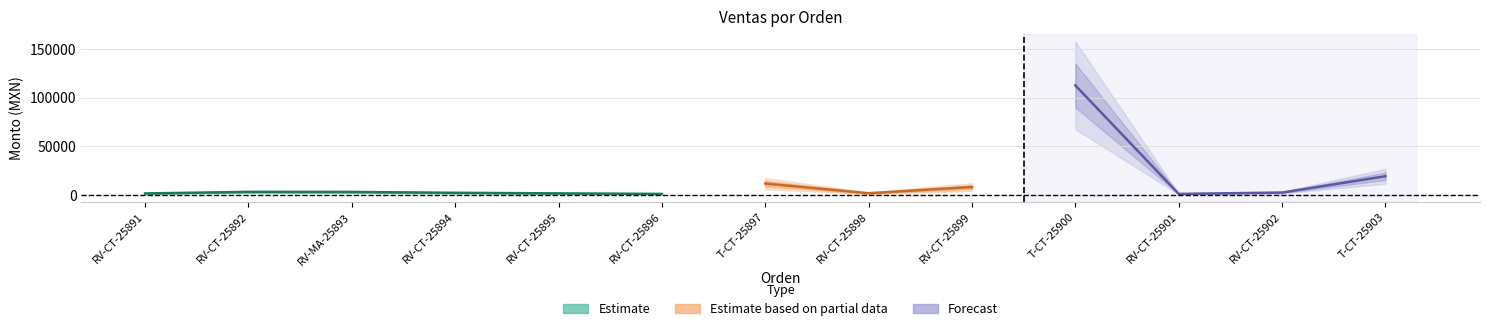

What position from the left is RV-CT-25901?

11